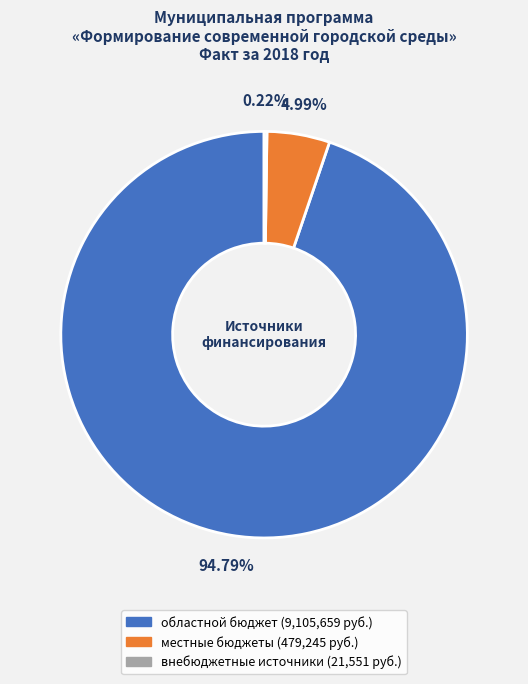

Which slice is the largest?

областной бюджет